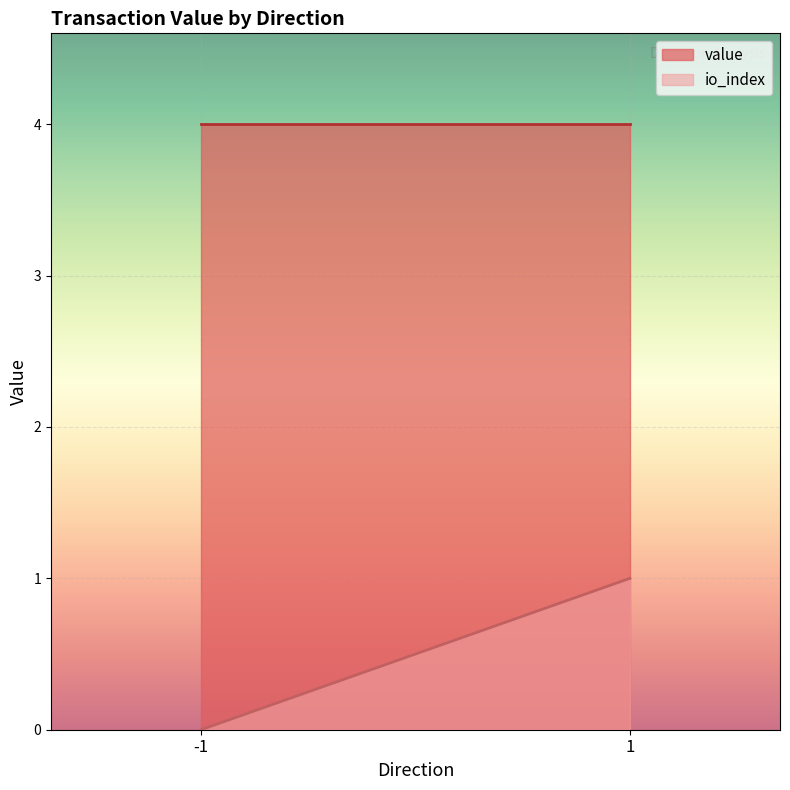

Rank the series by their maximum value, from lowest to highest.

io_index, value